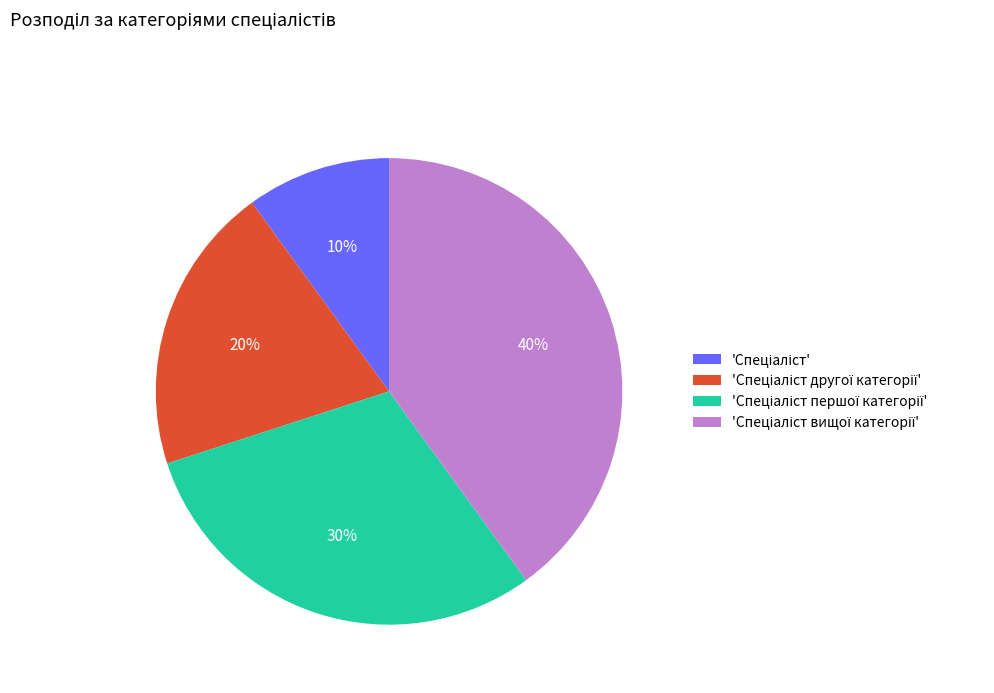

Is there any slice that represents more than half of the pie?

No